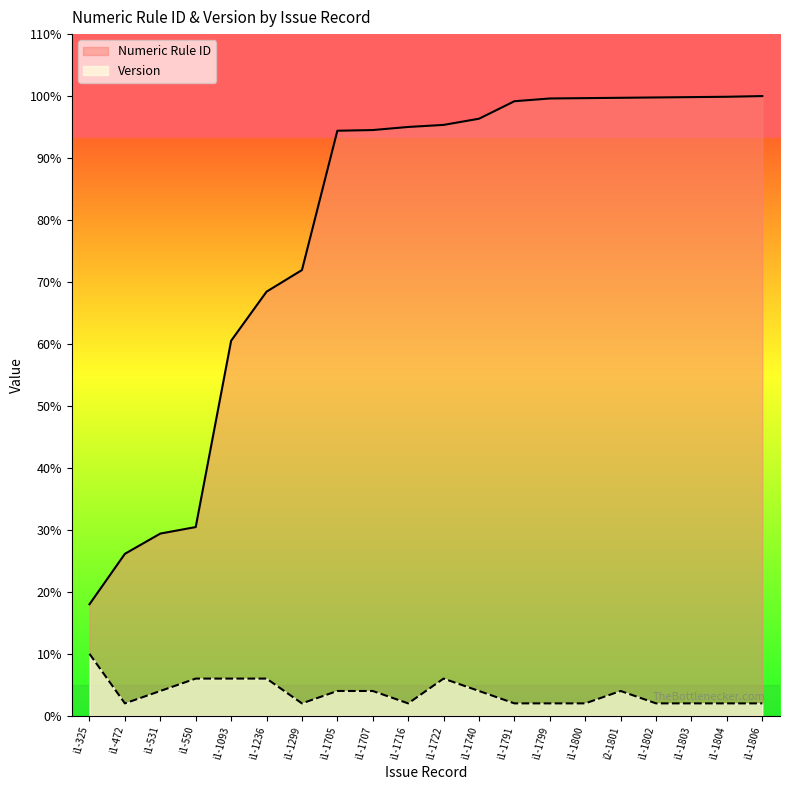

Where does the Numeric Rule ID series first go above 95?

i1-1716